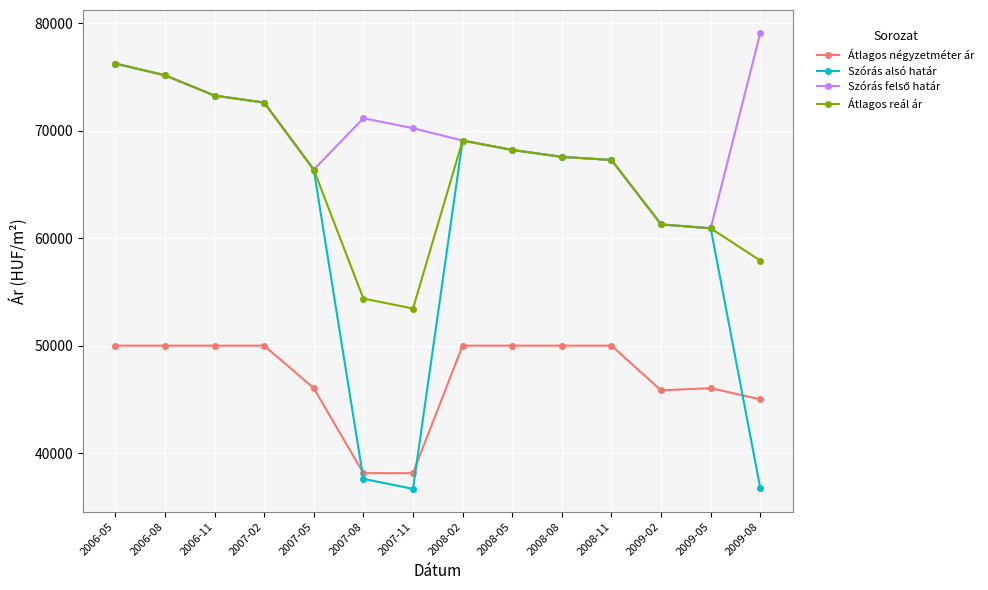

True or false: Szórás alsó határ has a value of 69097 at 2008-02.

True